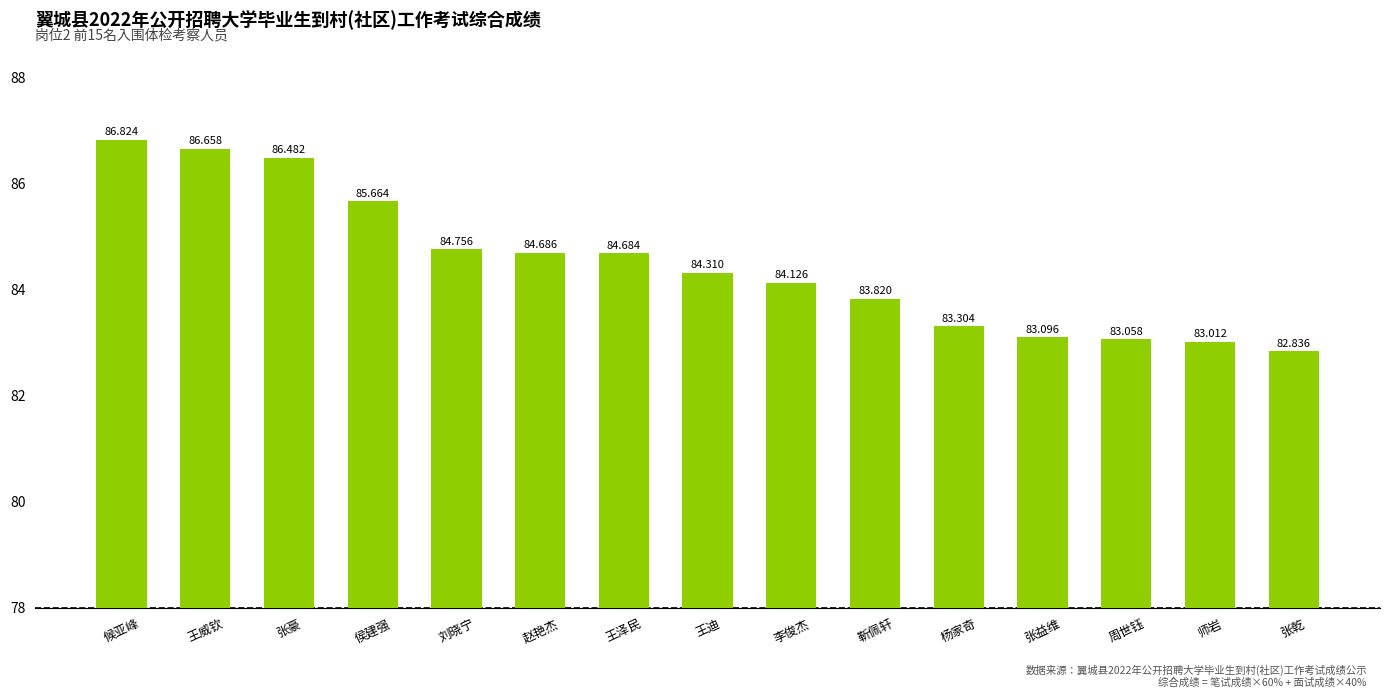

What position from the right is 张豪?

13